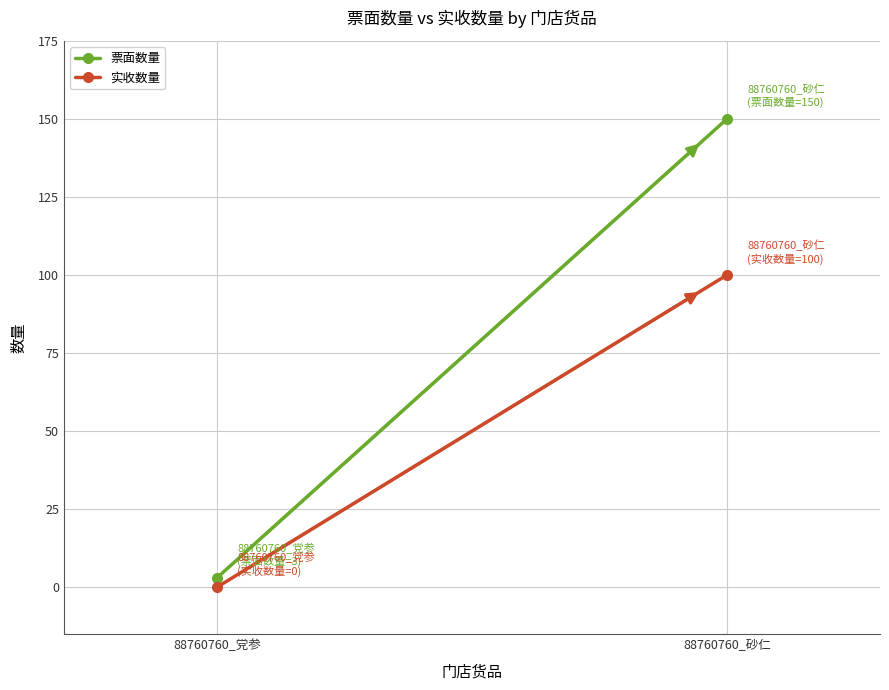

Is it true that 实收数量 equals 0 at 88760760_党参?

True